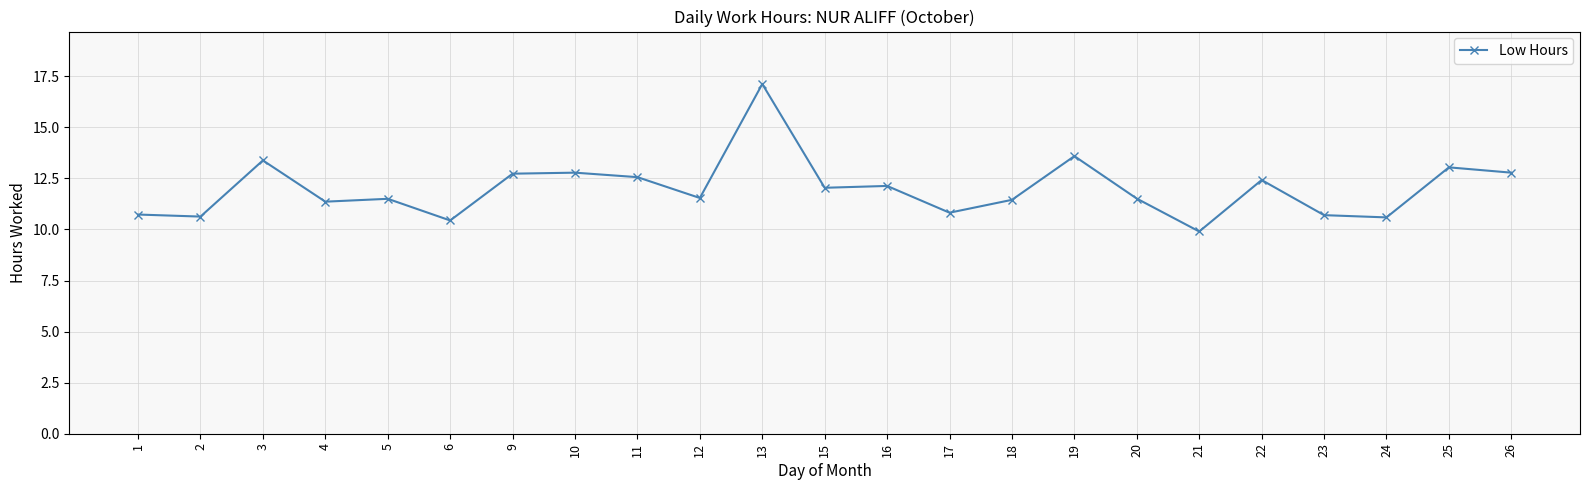

The chart shows a value of 12.8 at 26. True or false?

True